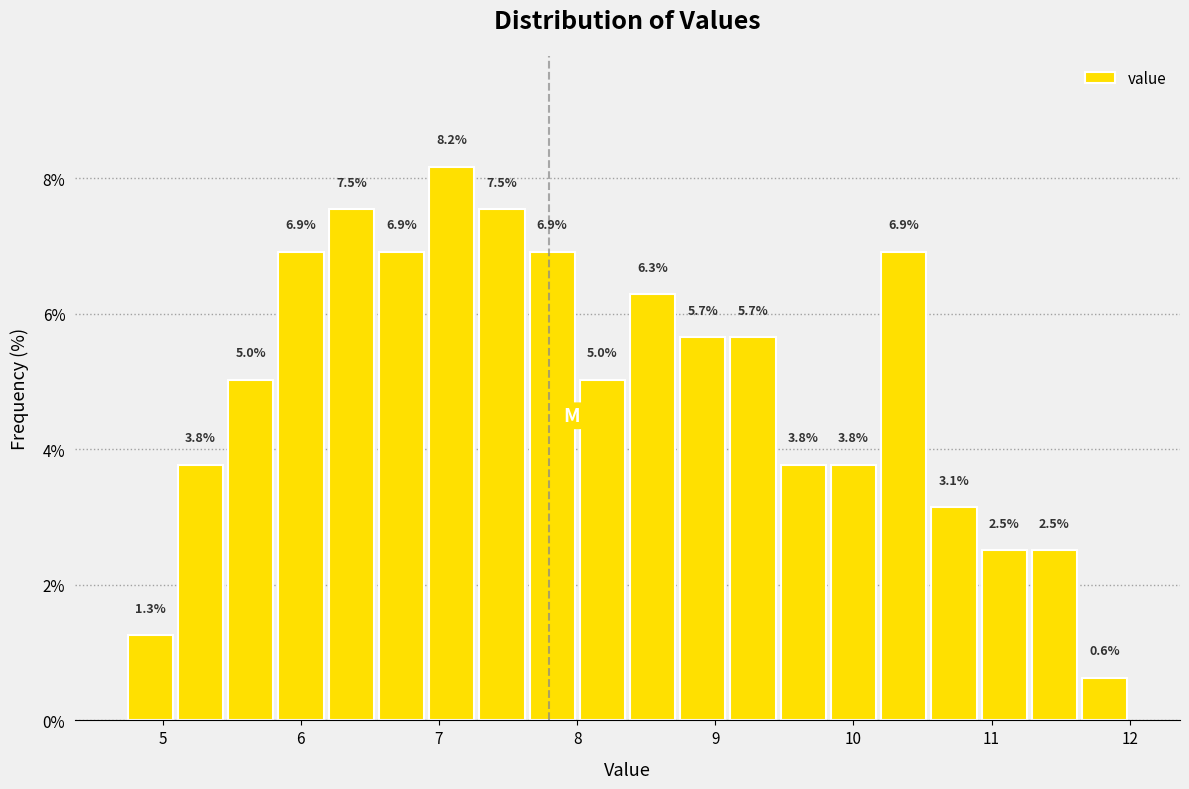

Around what value on the x-axis is the tallest bar? Give the approximate position of its centre, as read against the axis.

7.1